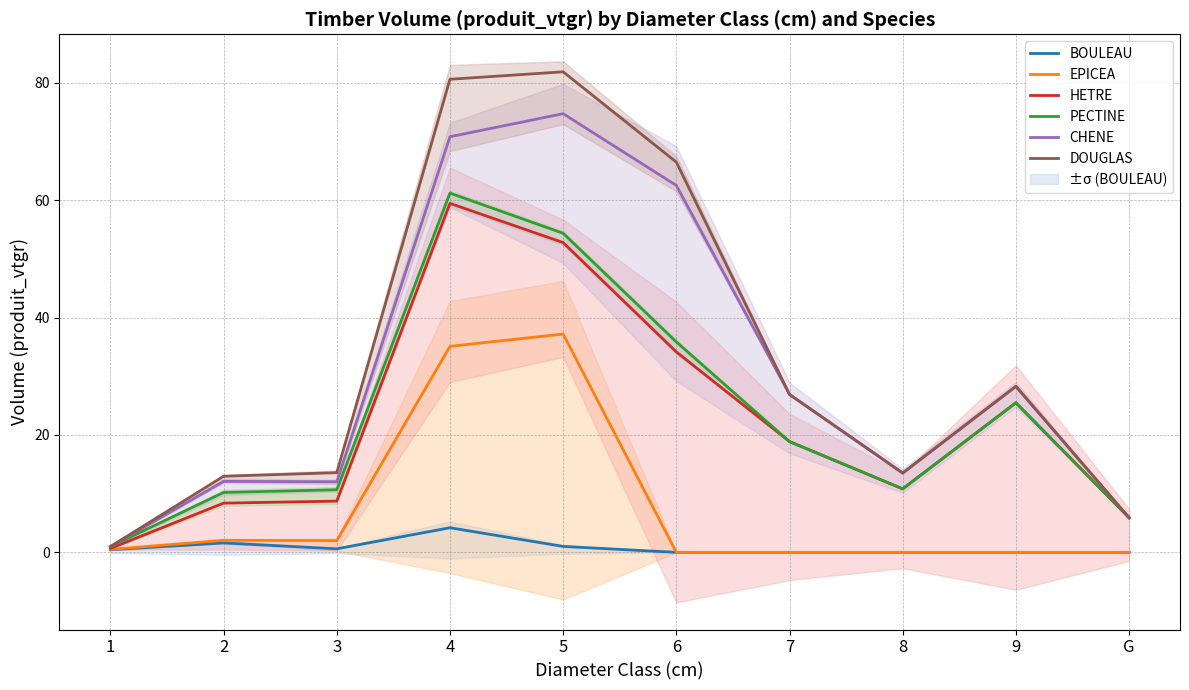

What position from the left is 2?

2